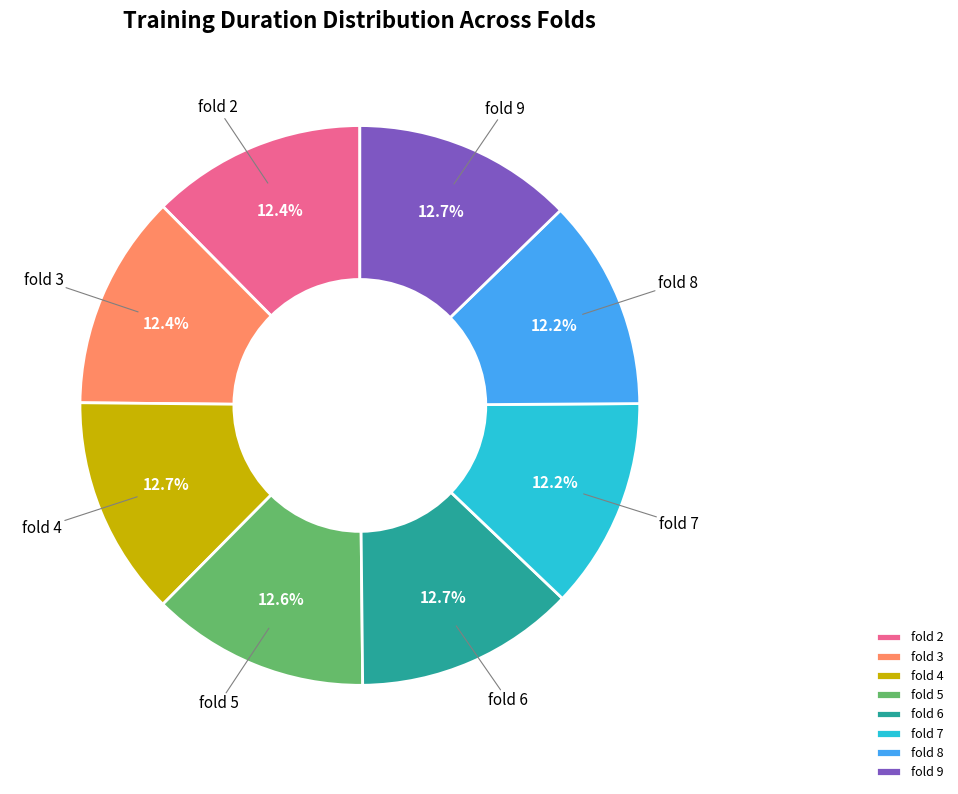

Combined, do fold 9 and fold 4 account for over 50%?

No